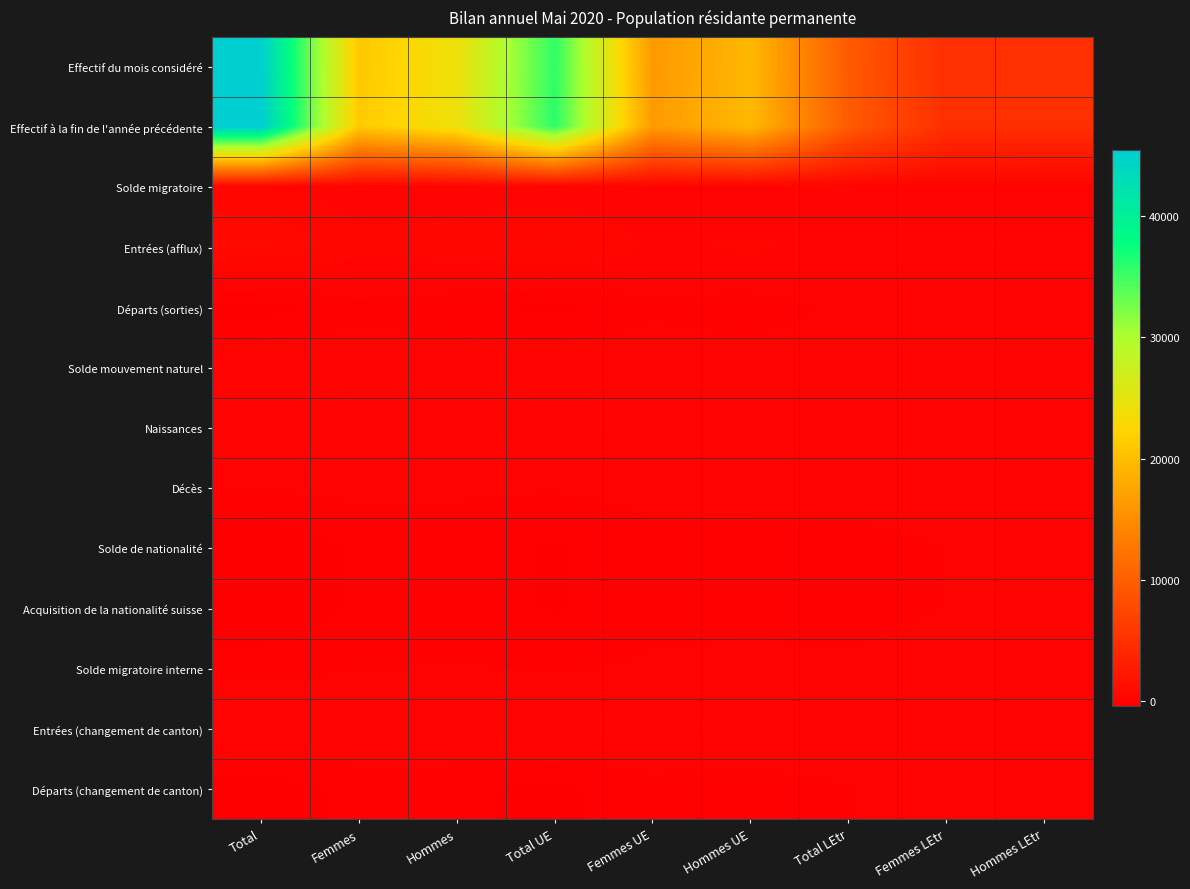

Which series has the largest range (max minus min)?

Effectif à la fin de l'année précédente